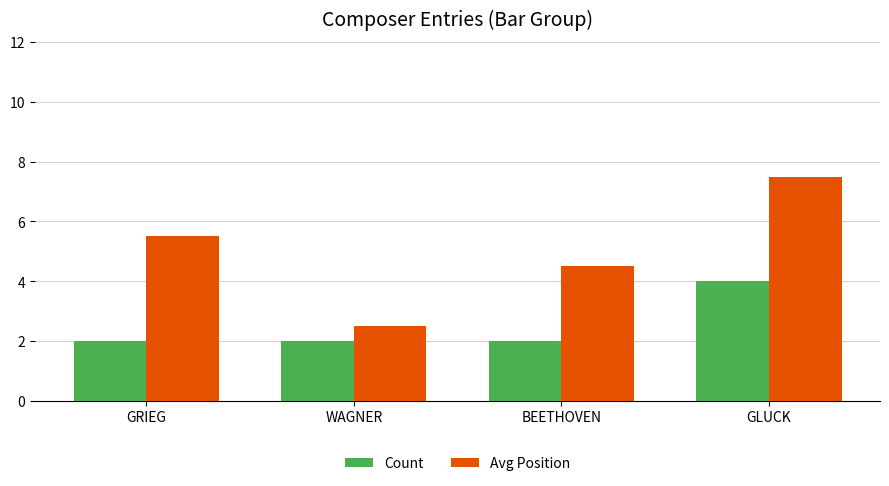

What is the label of the 1st bar from the left?

GRIEG